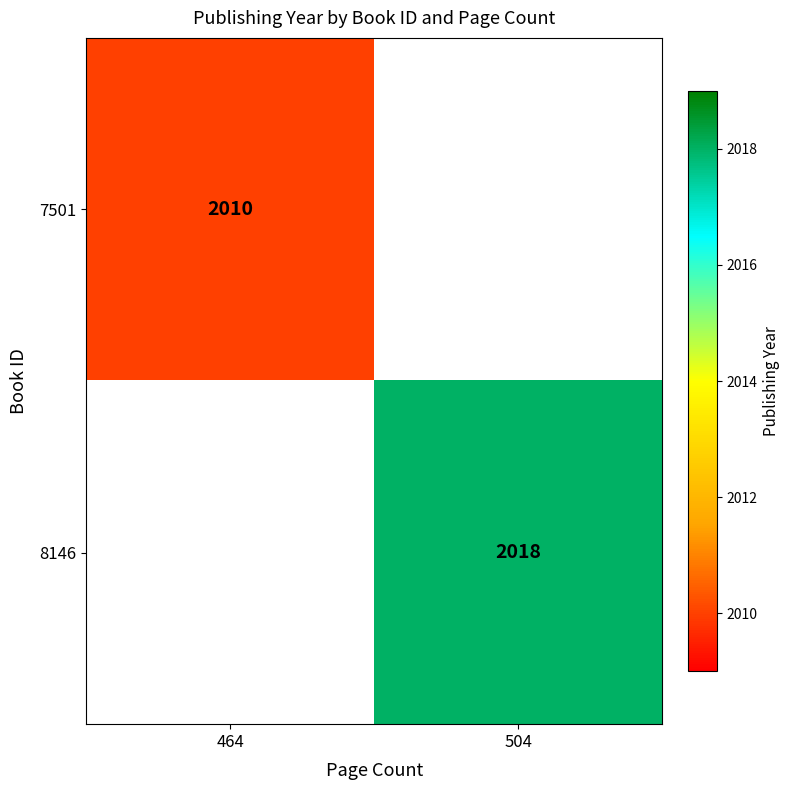

The 8146 series shows 2851 at 504. True or false?

False